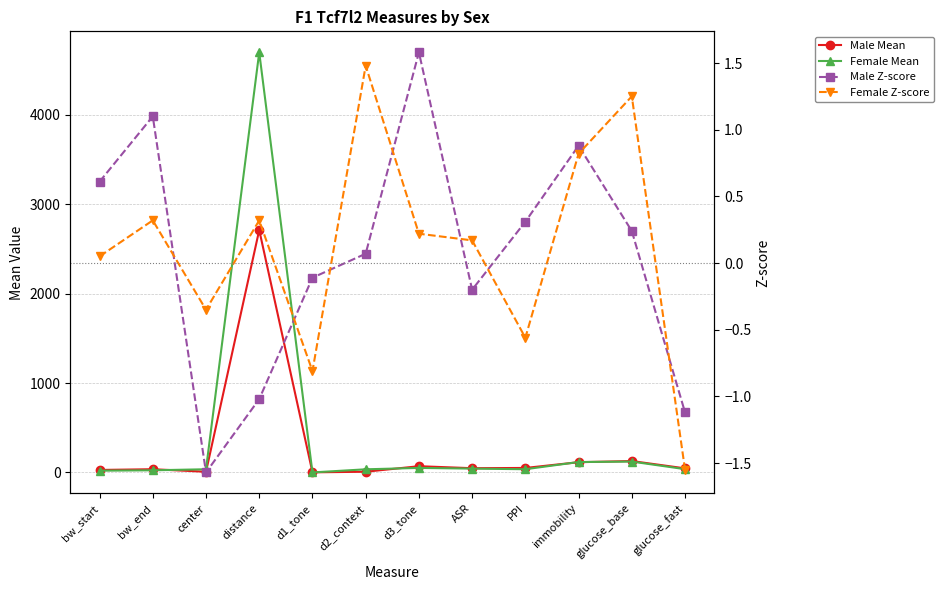

Which has a higher value, ASR or glucose_fast?

ASR